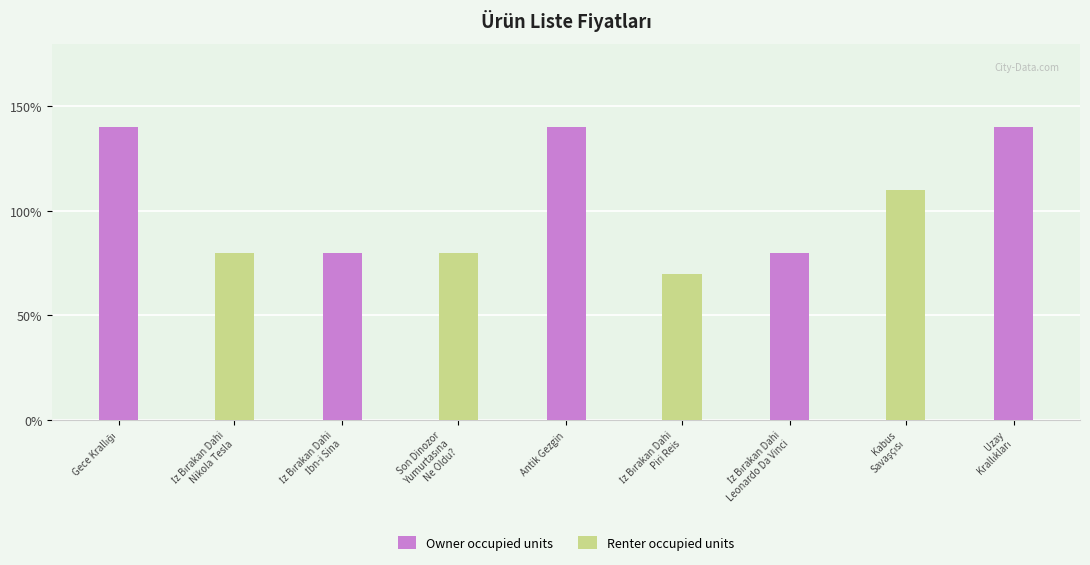

Does the chart contain stacked bars?

No